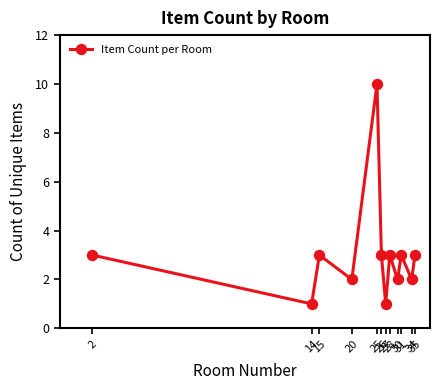

What is the sum of all values?

36